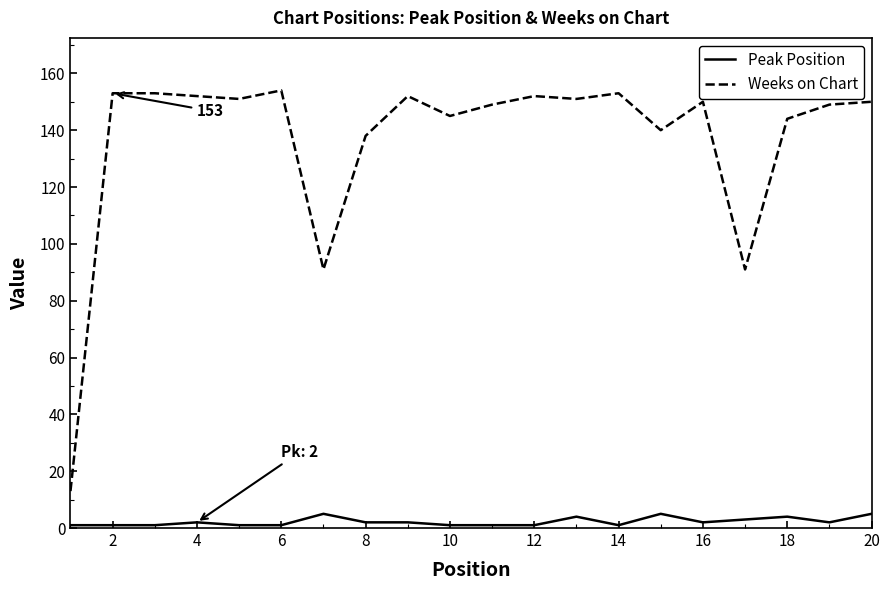

What is the minimum value for Weeks on Chart?

13